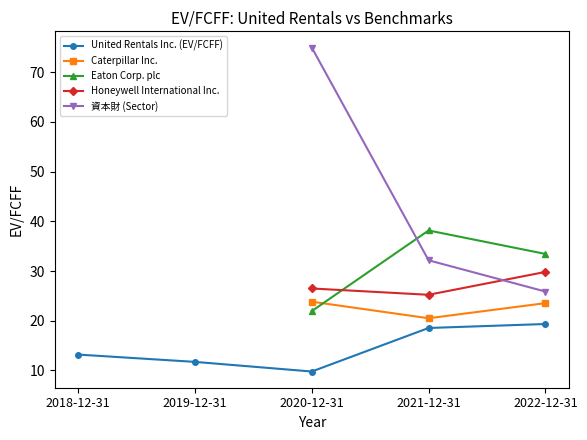

Which has a higher value, 2021-12-31 or 2018-12-31?

2021-12-31